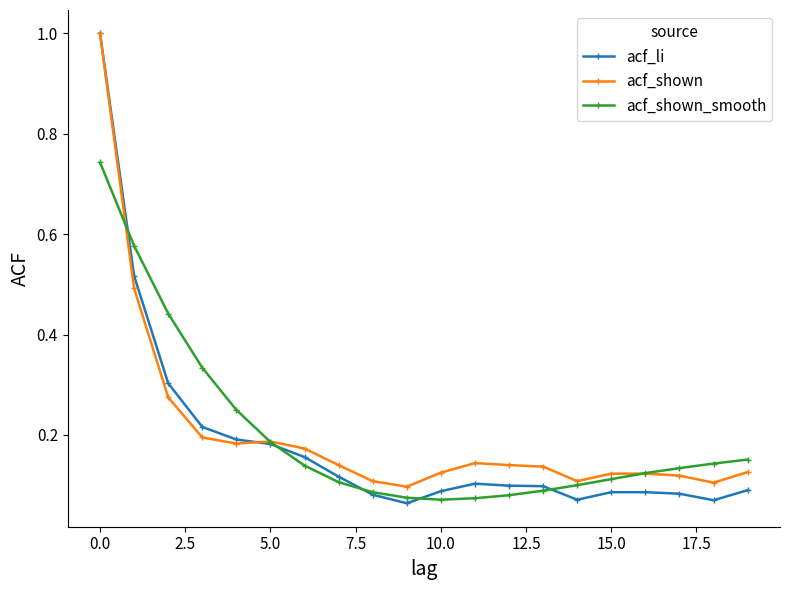

What is the highest value of the acf_li series?

1.0